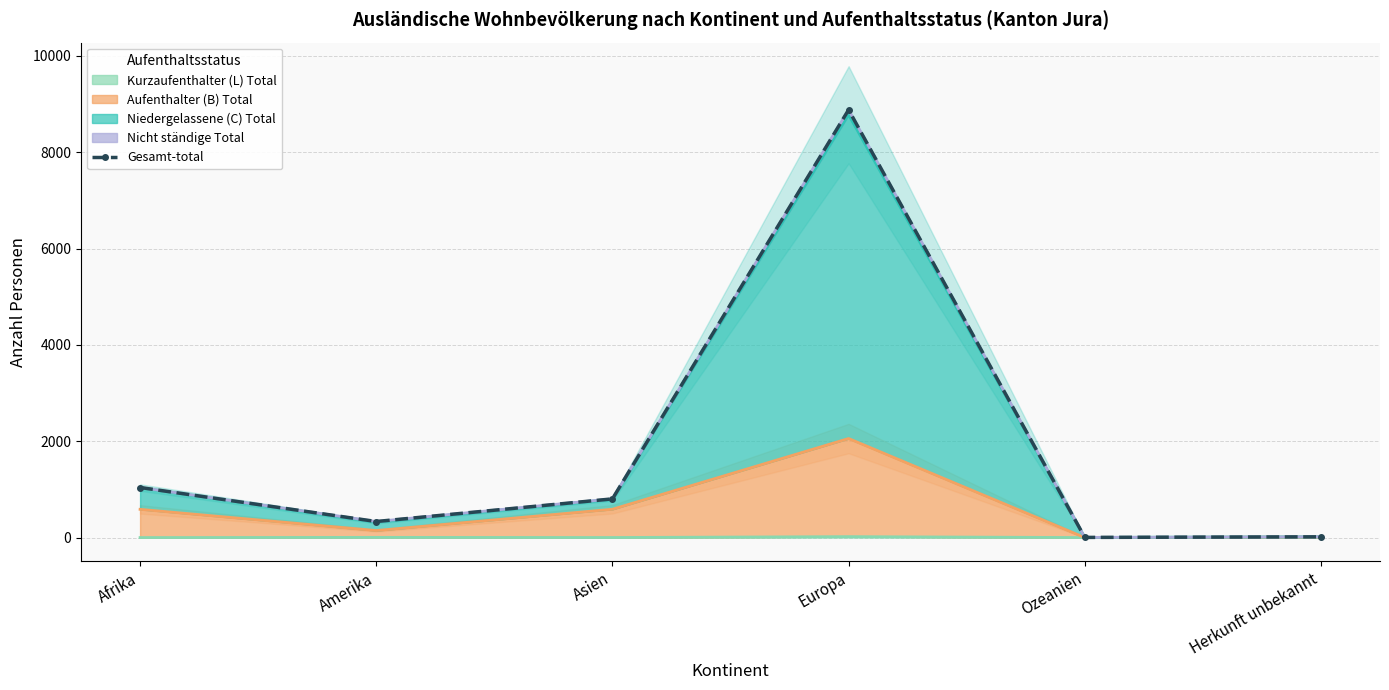

What is the minimum value shown in the chart?

3